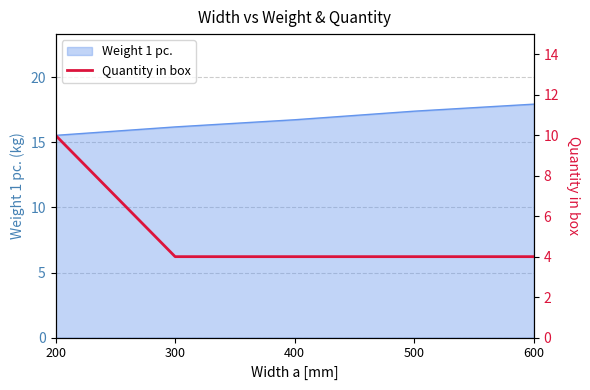

Does the chart display data point markers on the line(s)?

No